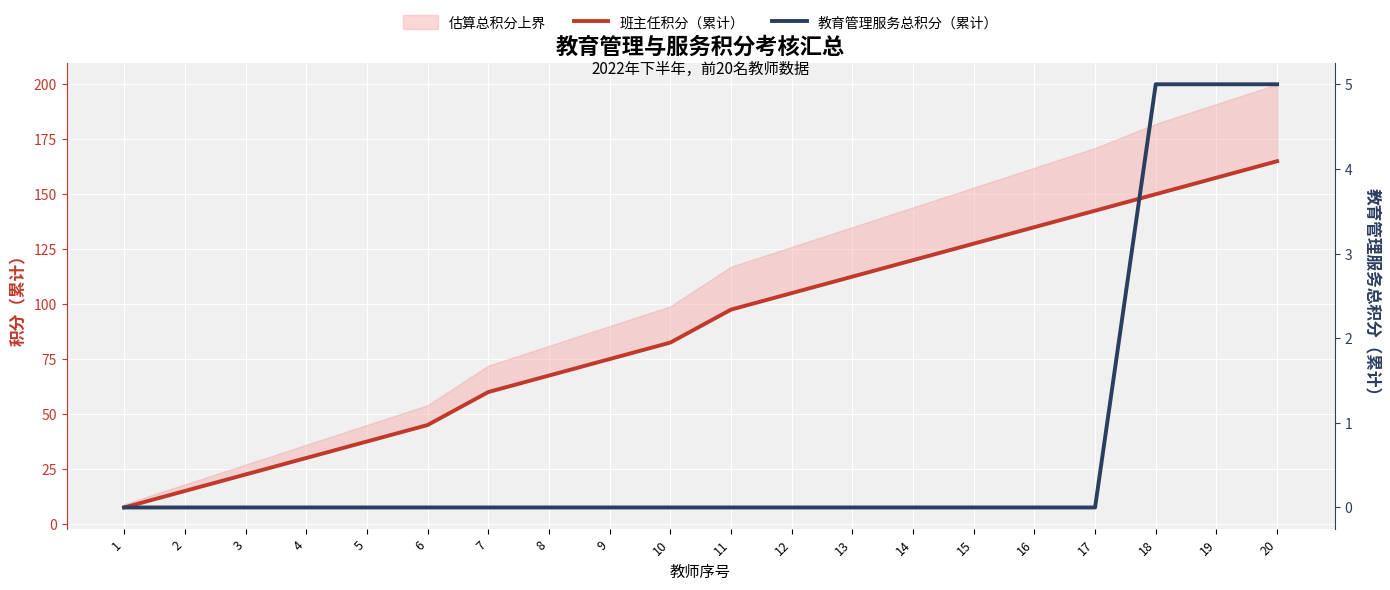

Count the 教育管理服务总积分（累计） values in the range 0 to 1.

17